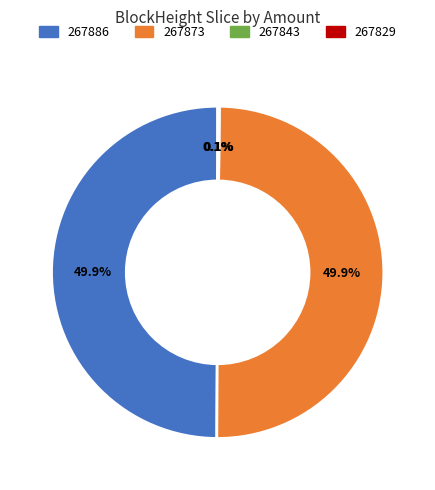

What percentage is NOT represented by 267873?

50.1%